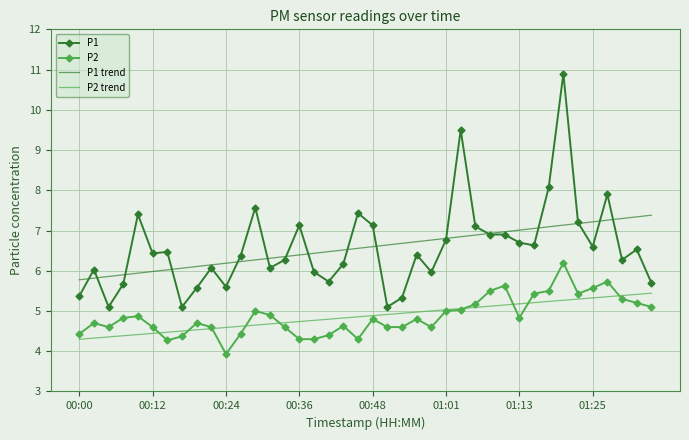

What is the maximum value for P1 trend?

7.4